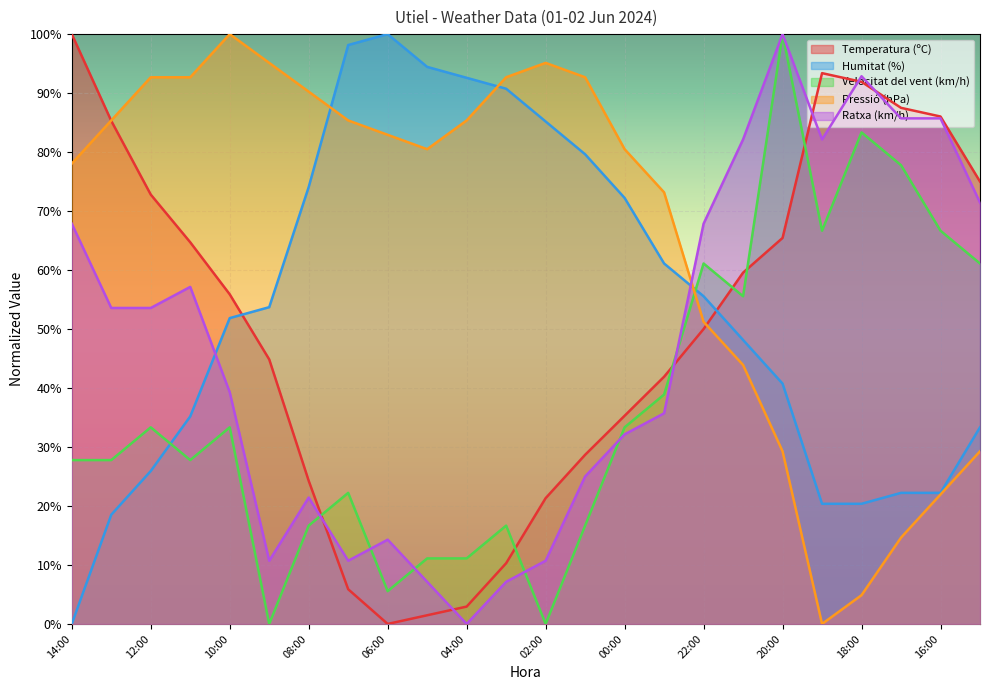

Reading left to right, what are all the values shown in this chart?

Temperatura (ºC): 100.0	85.3	72.8	64.7	55.9	44.9	24.3	5.9	0.0	1.5	2.9	10.3	21.3	28.7	35.3	41.9	50.0	59.6	65.4	93.4	91.9	87.5	86.0	75.0
Humitat (%): 0.0	18.5	25.9	35.2	51.9	53.7	74.1	98.1	100.0	94.4	92.6	90.7	85.2	79.6	72.2	61.1	55.6	48.1	40.7	20.4	20.4	22.2	22.2	33.3
Velocitat del vent (km/h): 27.8	27.8	33.3	27.8	33.3	0.0	16.7	22.2	5.6	11.1	11.1	16.7	0.0	16.7	33.3	38.9	61.1	55.6	100.0	66.7	83.3	77.8	66.7	61.1
Pressió (hPa): 78.0	85.4	92.7	92.7	100.0	95.1	90.2	85.4	82.9	80.5	85.4	92.7	95.1	92.7	80.5	73.2	51.2	43.9	29.3	0.0	4.9	14.6	22.0	29.3
Ratxa (km/h): 67.9	53.6	53.6	57.1	39.3	10.7	21.4	10.7	14.3	7.1	0.0	7.1	10.7	25.0	32.1	35.7	67.9	82.1	100.0	82.1	92.9	85.7	85.7	71.4